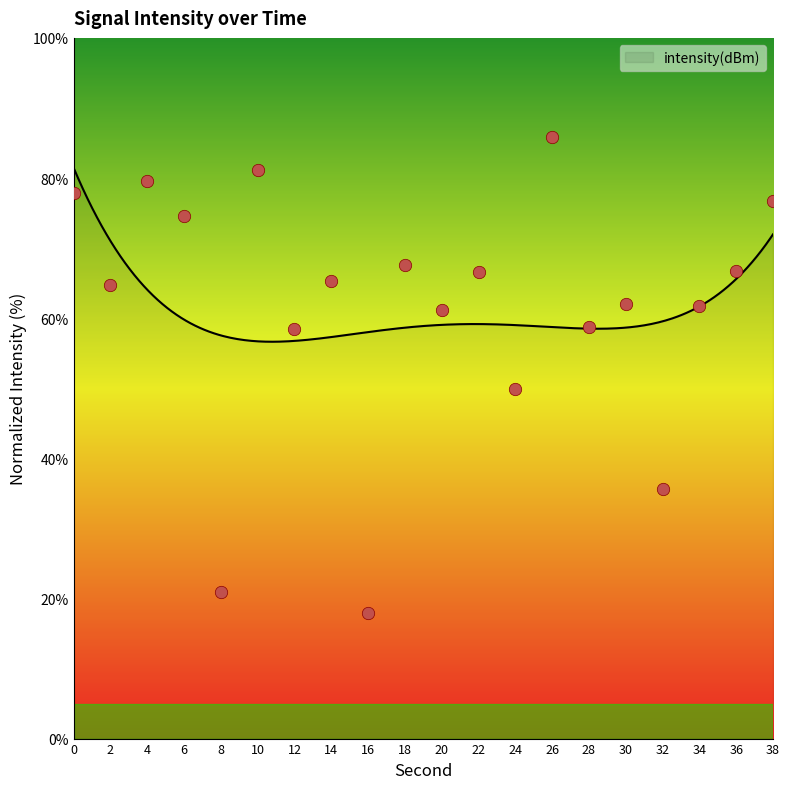

What is the ratio of the value at 34 to the value at 0?

0.8